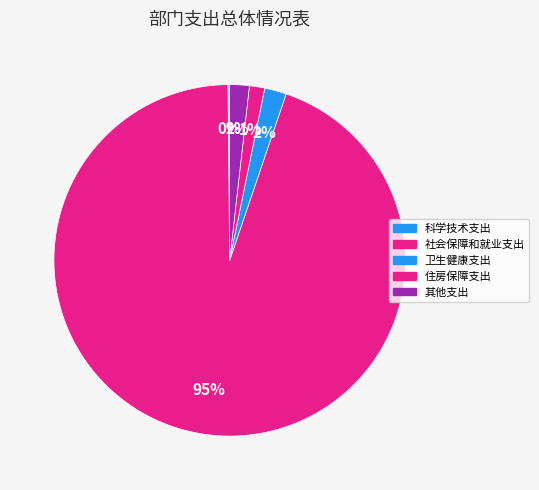

What is the change in value from 卫生健康支出 to 其他支出?

-39.2